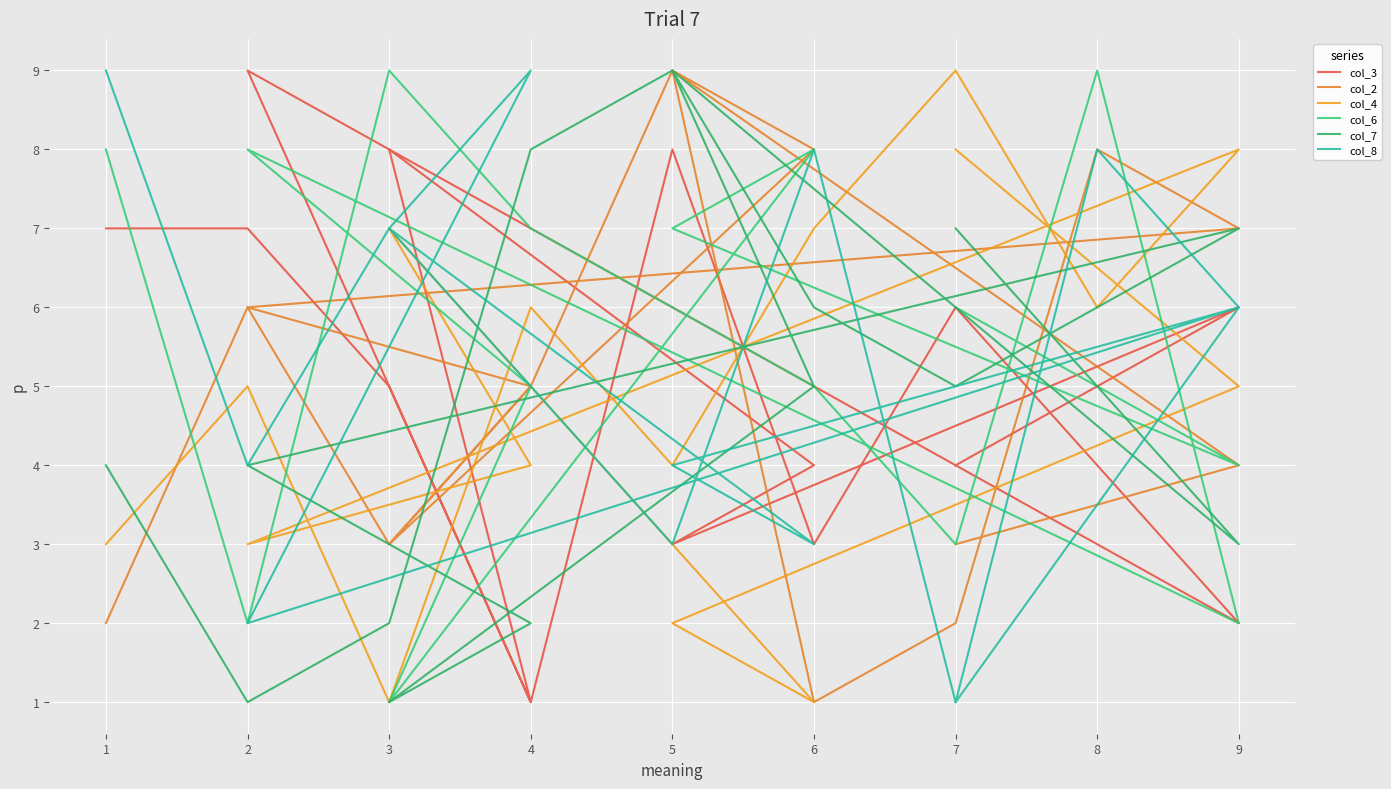

What is the sum of all col_8 values?

83